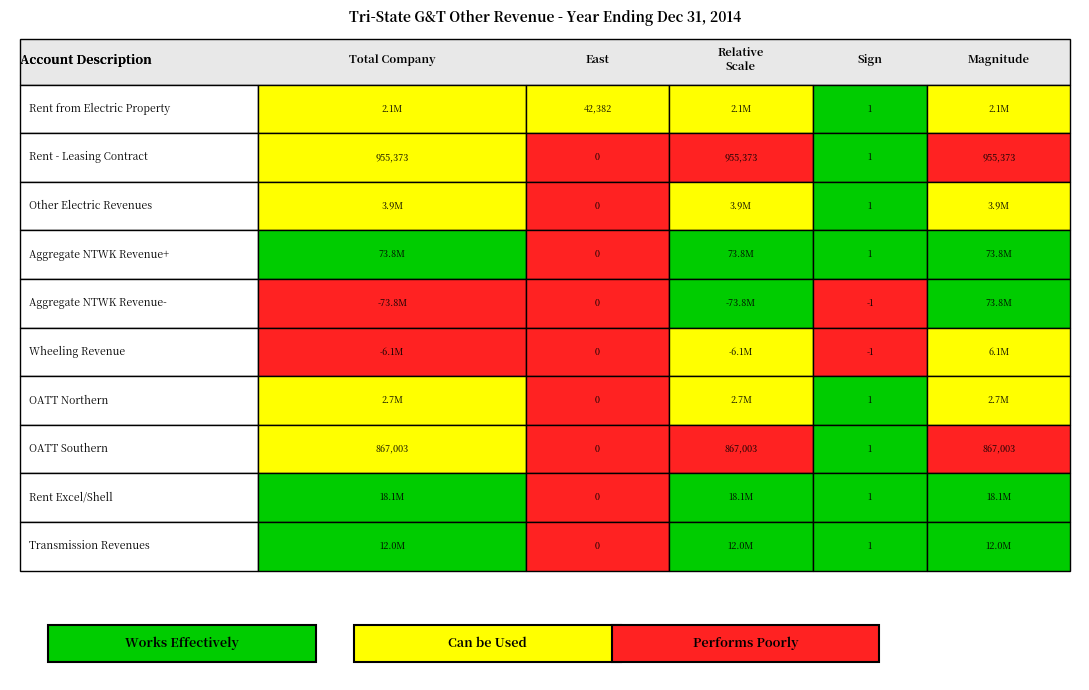

Which series has the widest spread of values?

Aggregate NTWK Revenue-